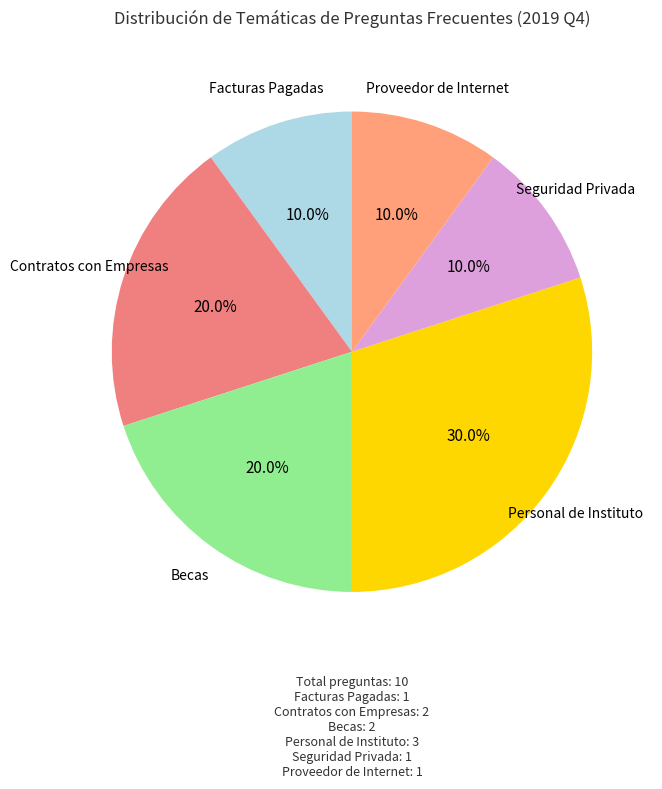

Is there any slice that represents more than half of the pie?

No